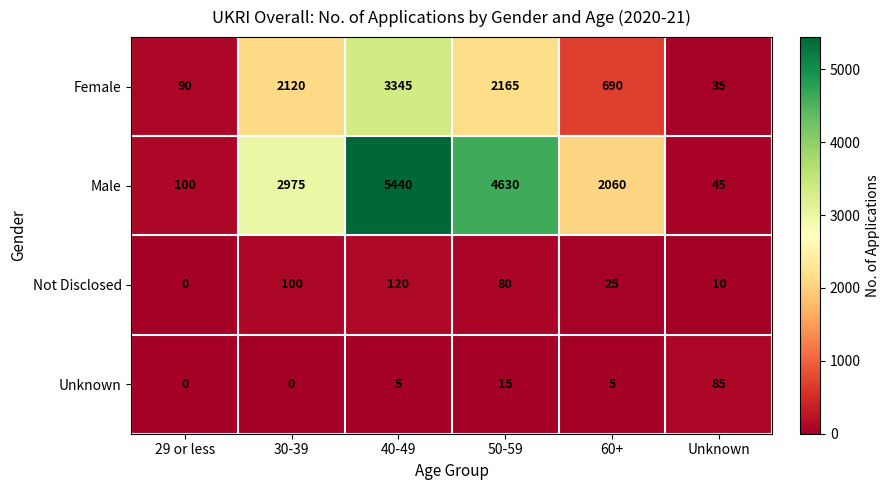

Reading left to right, extract all data points from this chart.

Female: 90	2120	3345	2165	690	35
Male: 100	2975	5440	4630	2060	45
Not Disclosed: 0	100	120	80	25	10
Unknown: 0	0	5	15	5	85